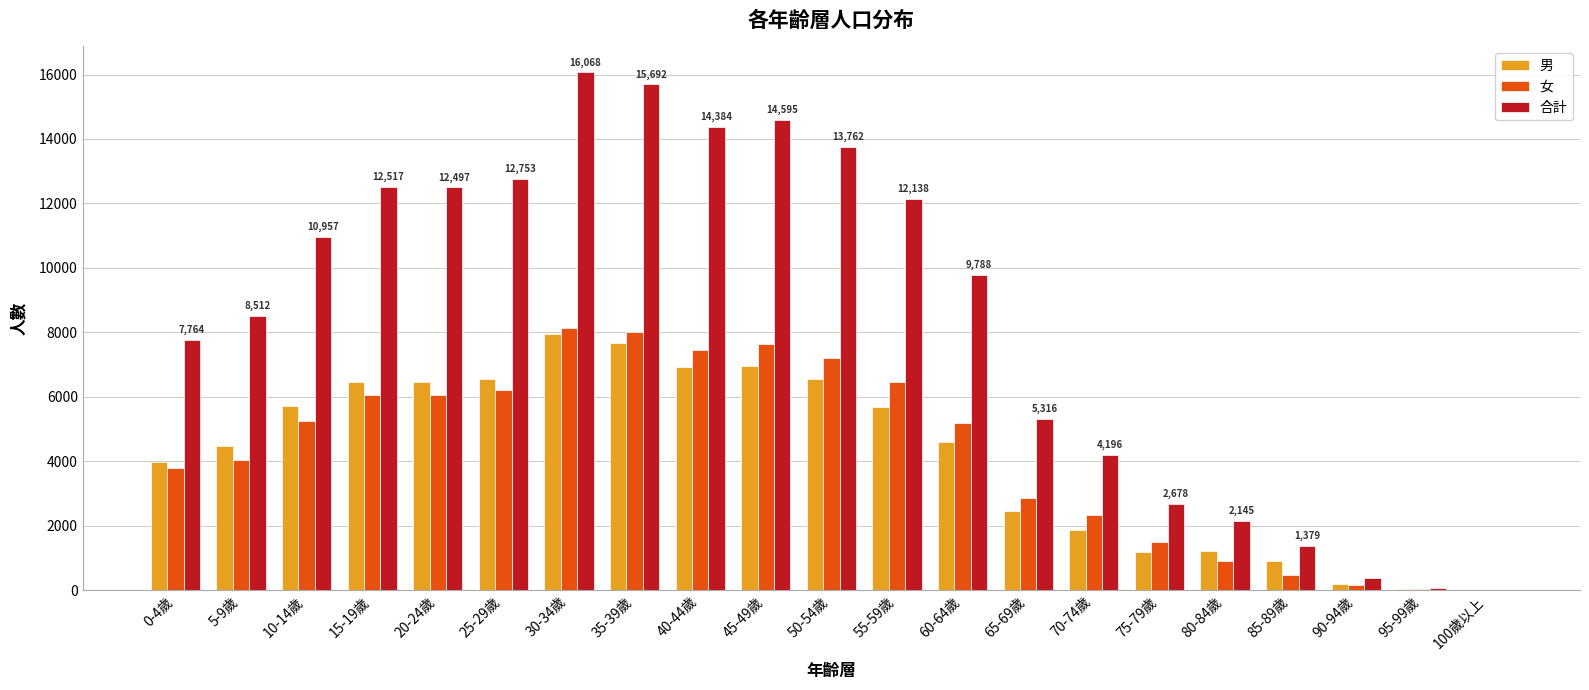

What is the difference between the 合計 values at 10-14歲 and 5-9歲?

2445